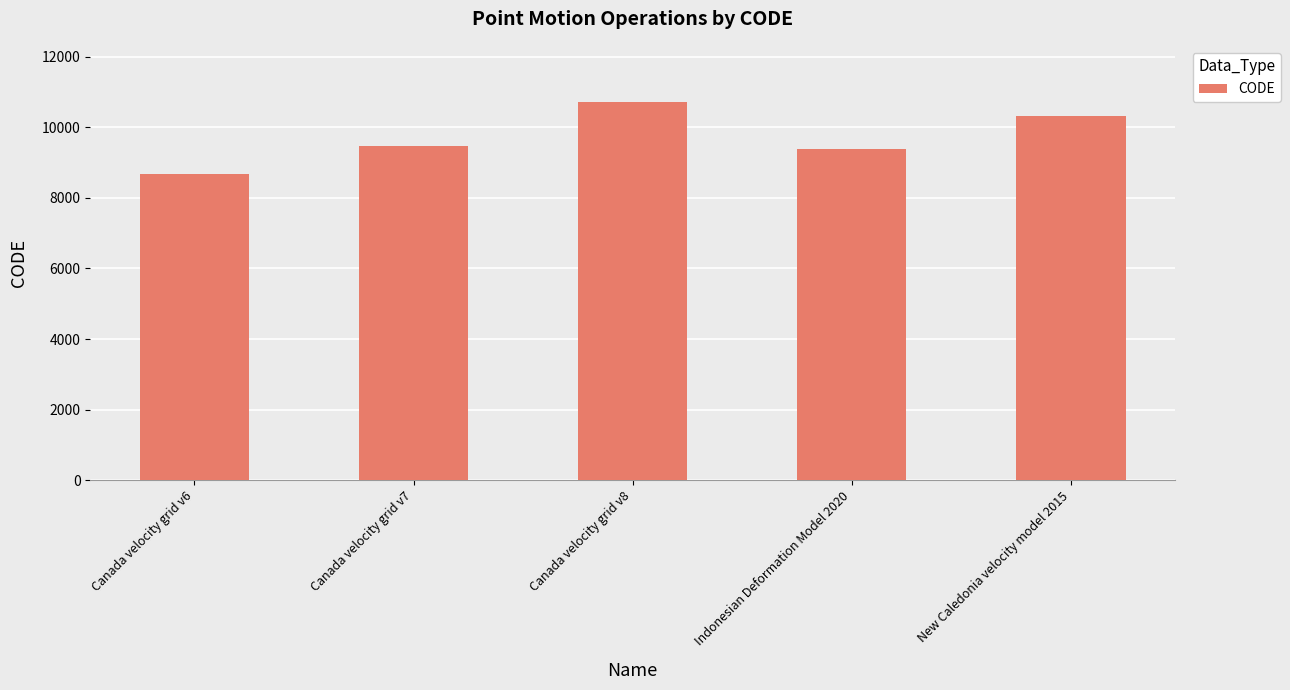

List the labels in order of value, largest first.

Canada velocity grid v8, New Caledonia velocity model 2015, Canada velocity grid v7, Indonesian Deformation Model 2020, Canada velocity grid v6